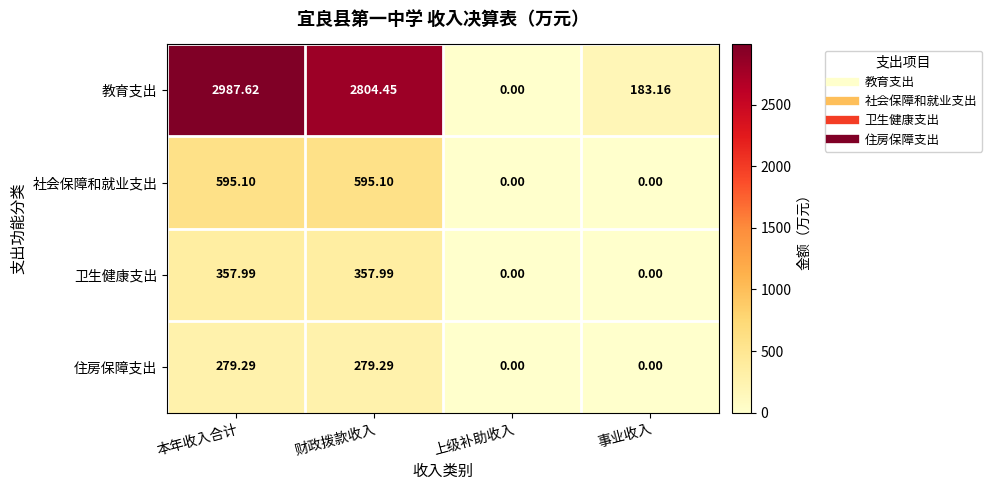

Where does the 卫生健康支出 series first go above 357?

本年收入合计